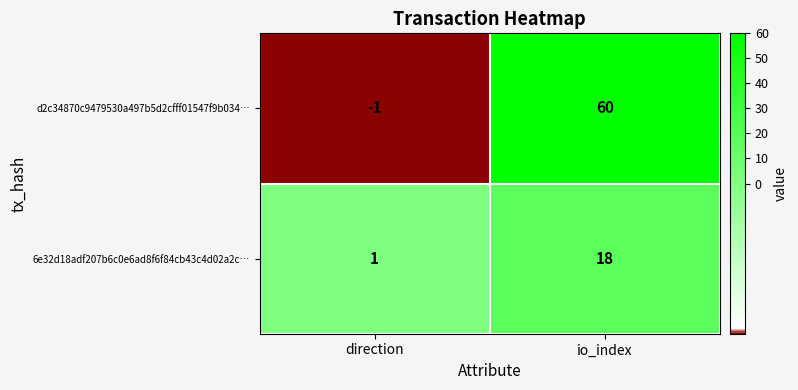

Between direction and io_index, which series saw the biggest shift?

d2c34870c9479530a497b5d2cfff01547f9b034…